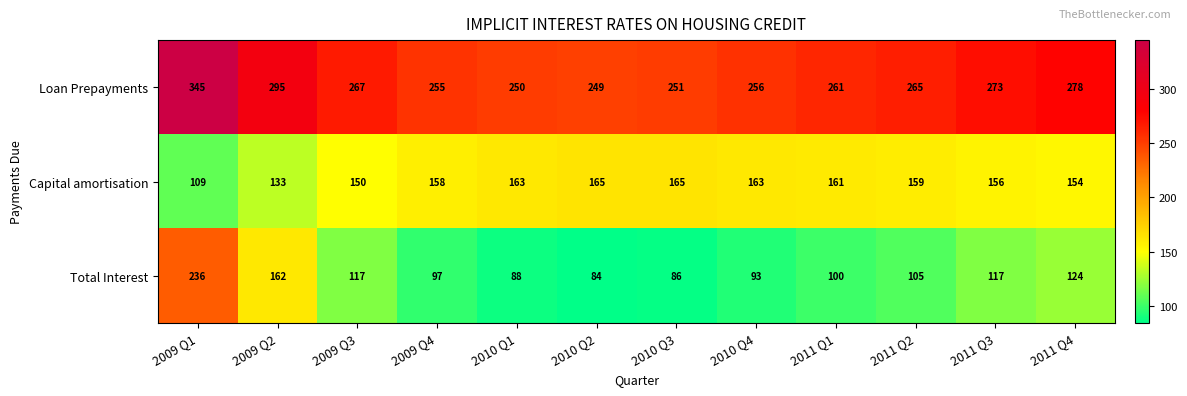

Which series has the widest spread of values?

Total Interest